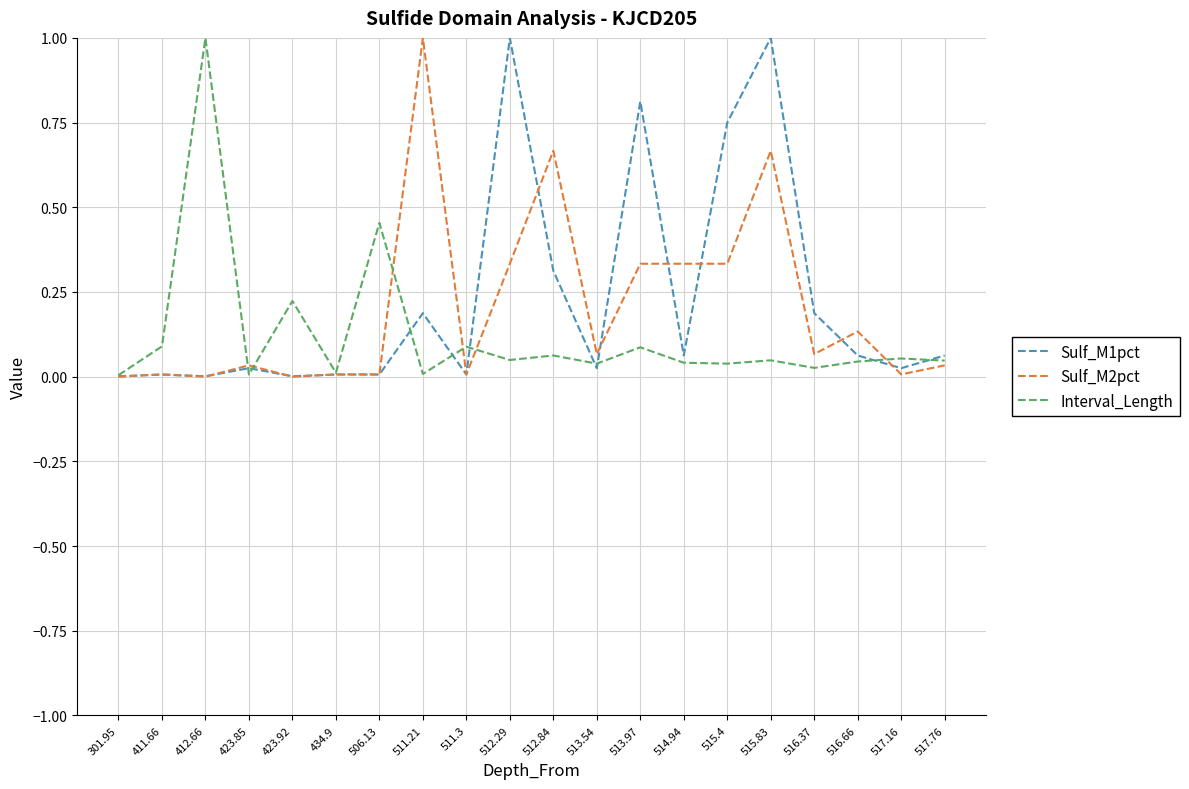

What position from the right is 512.29?

11